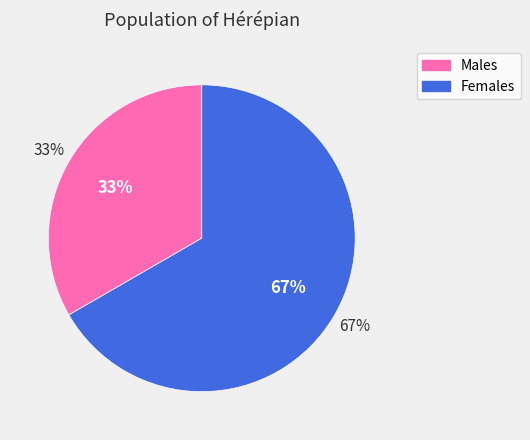

Does any single category account for the majority?

Yes